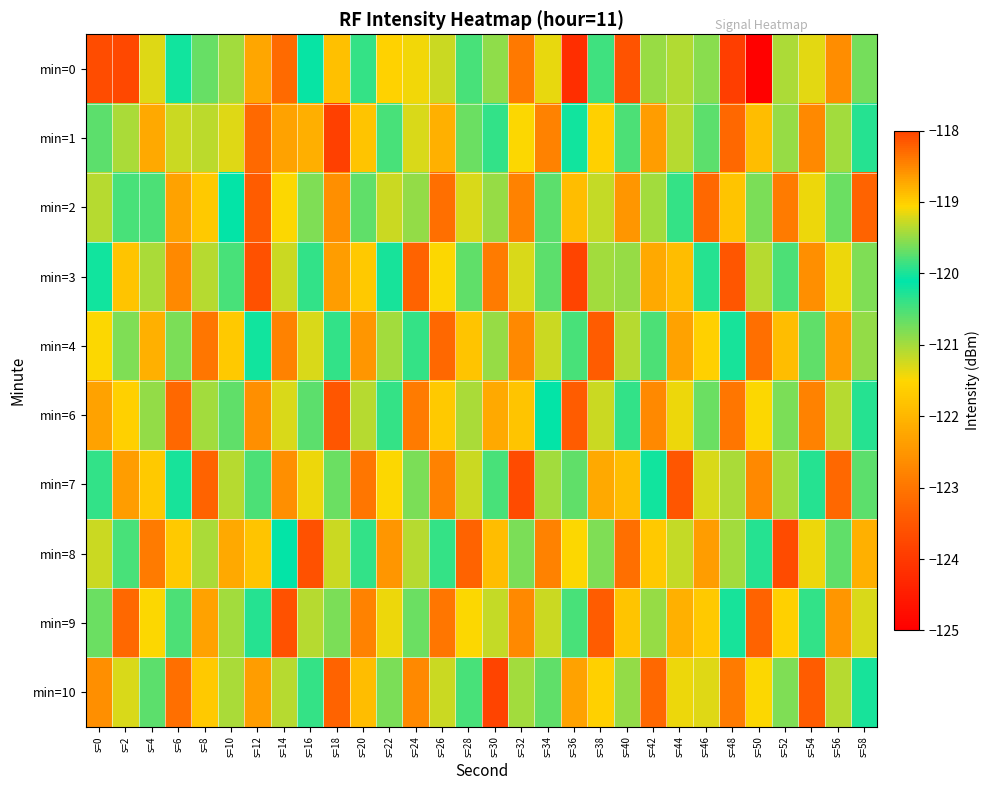

How many data points does each series have?

30